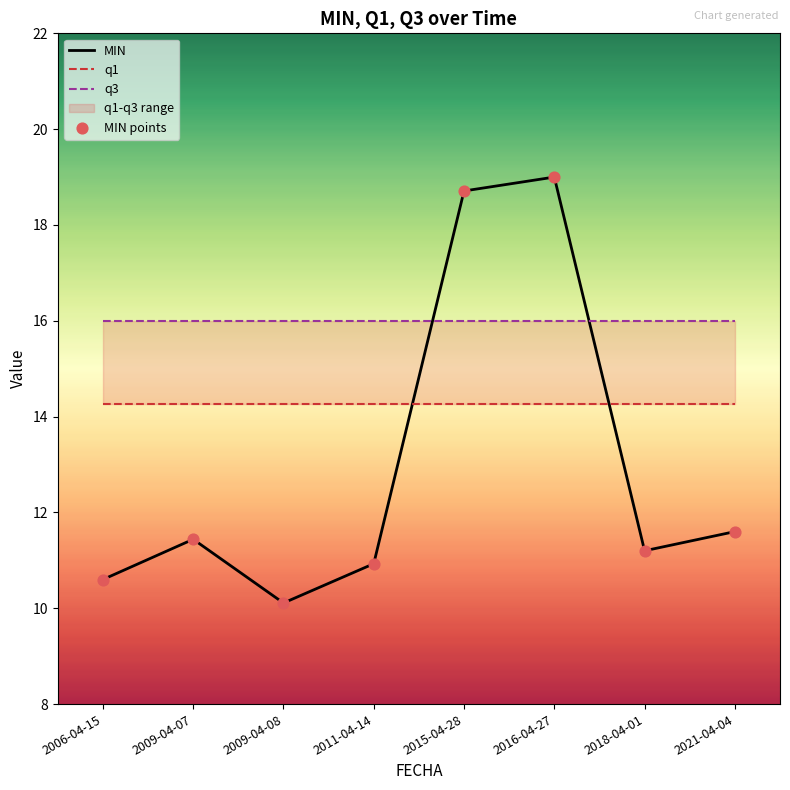

Which series has the largest total across all categories?

q3